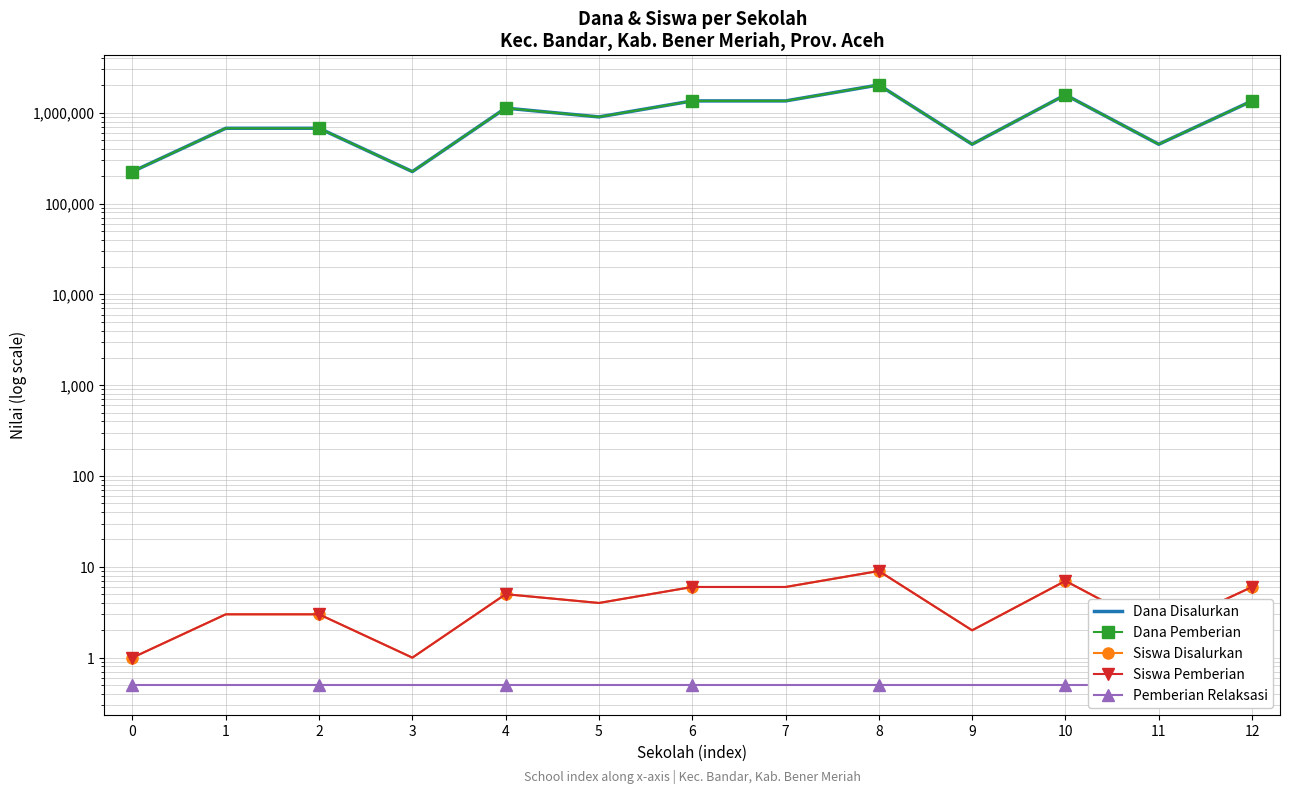

Which category has the highest value across all series?

8